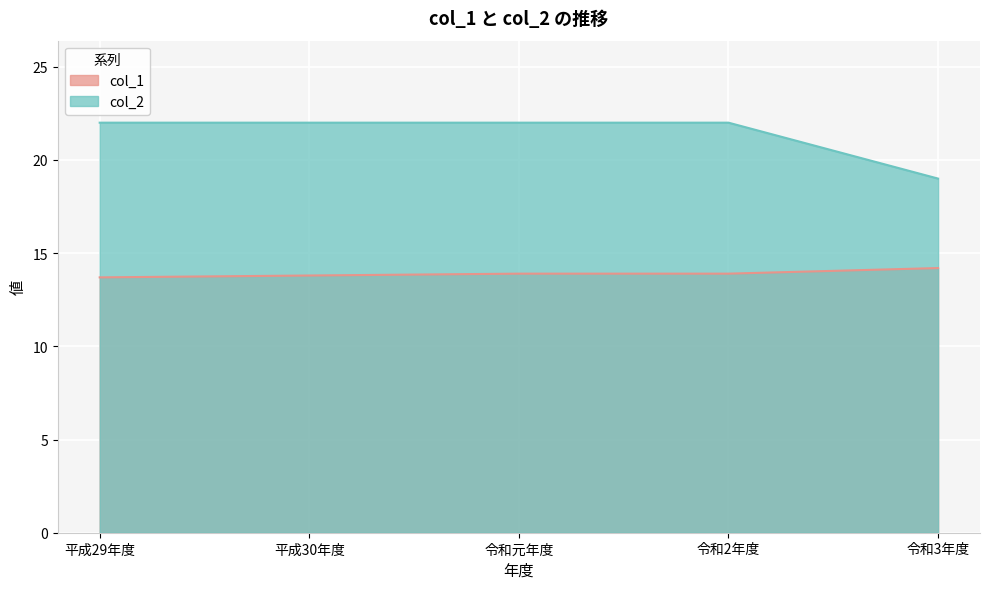

Reading left to right, transcribe all the data shown in this chart.

col_1: 平成29年度=13.7	平成30年度=13.8	令和元年度=13.9	令和2年度=13.9	令和3年度=14.2
col_2: 平成29年度=22.0	平成30年度=22.0	令和元年度=22.0	令和2年度=22.0	令和3年度=19.0